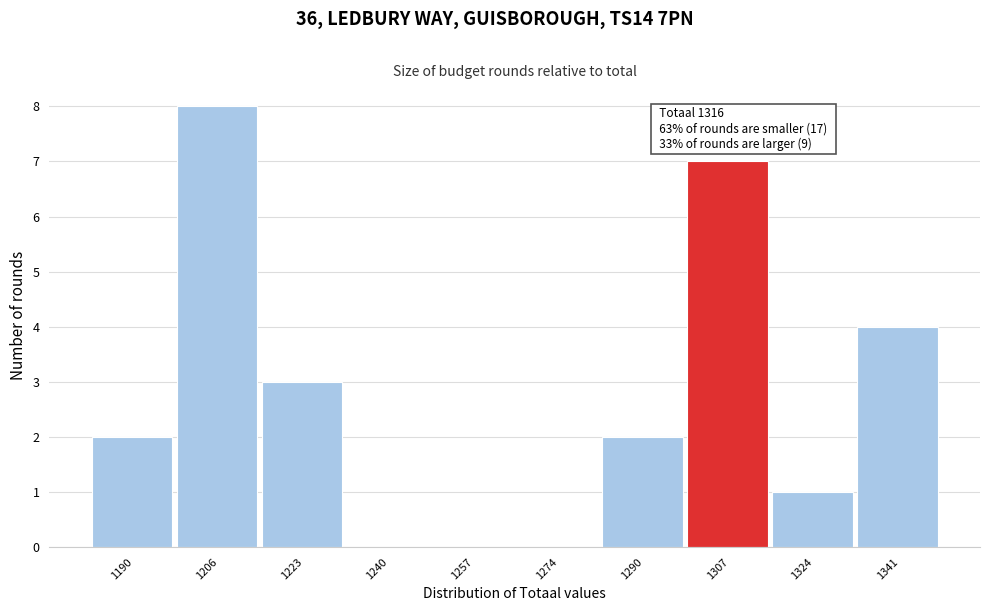

Reading left to right, list all the values displayed in this chart.

1190=2	1206=8	1223=3	1240=0	1257=0	1274=0	1290=2	1307=7	1324=1	1341=4